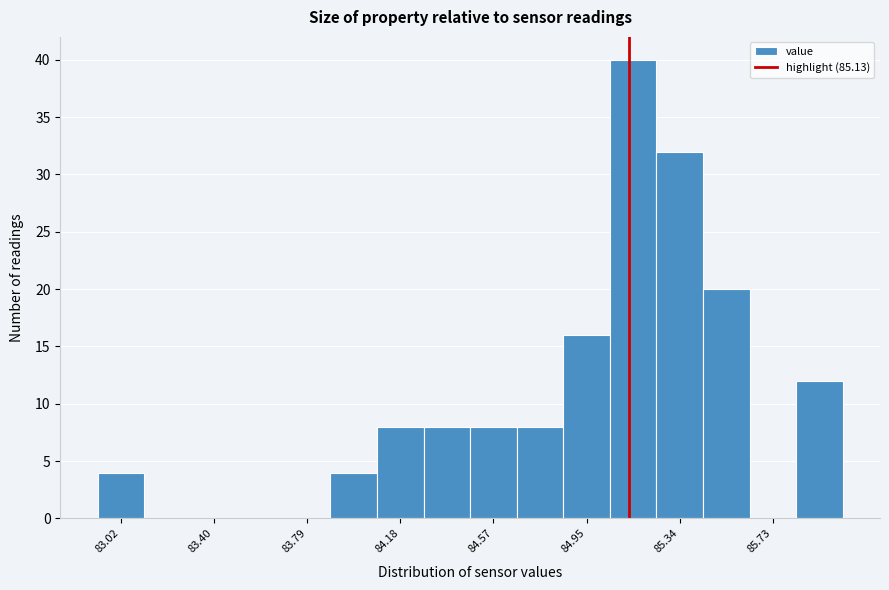

Around what value on the x-axis is the tallest bar? Give the approximate position of its centre, as read against the axis.

85.15